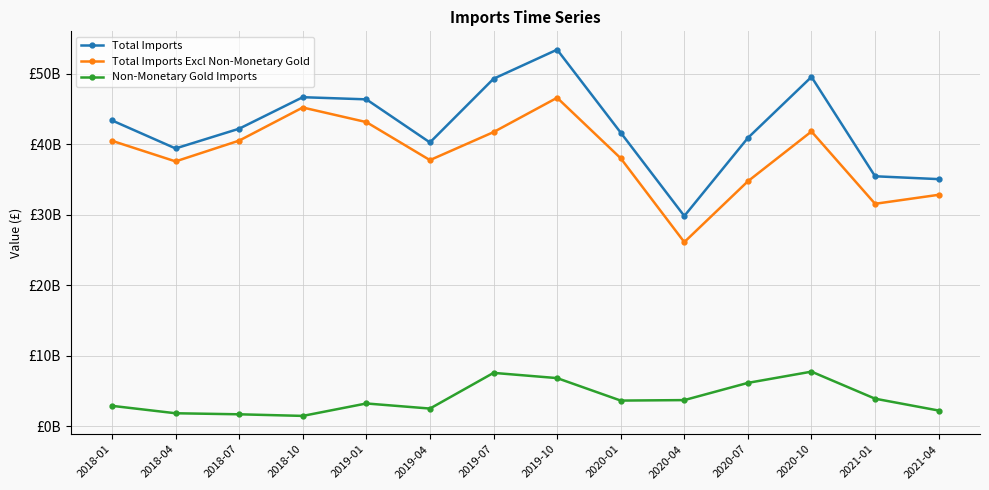

What is the approximate value of Total Imports Excl Non-Monetary Gold at 2019-01?

43126258559